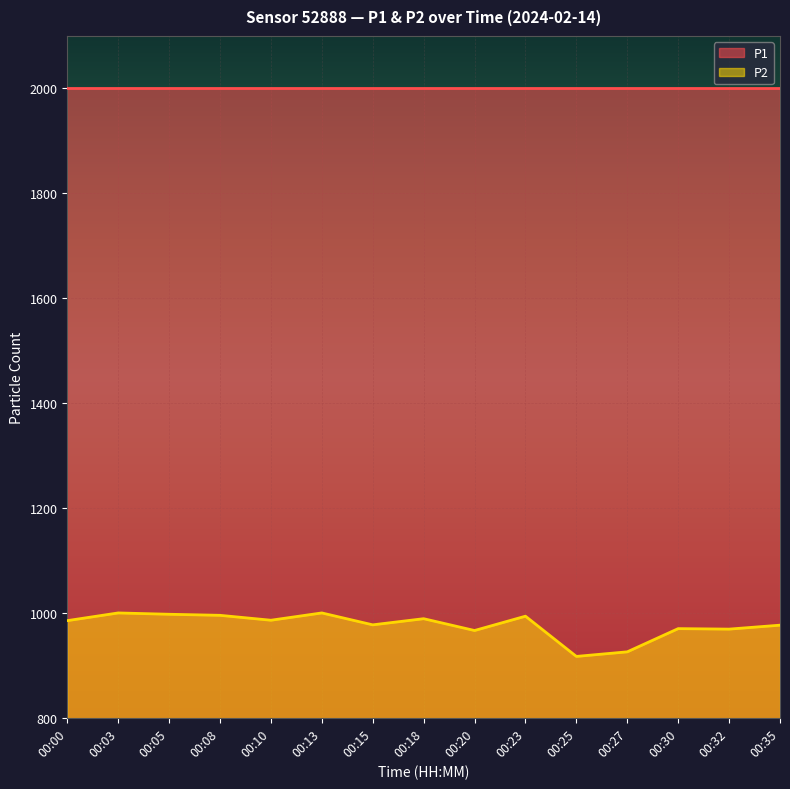

What is the smallest value displayed?

917.0